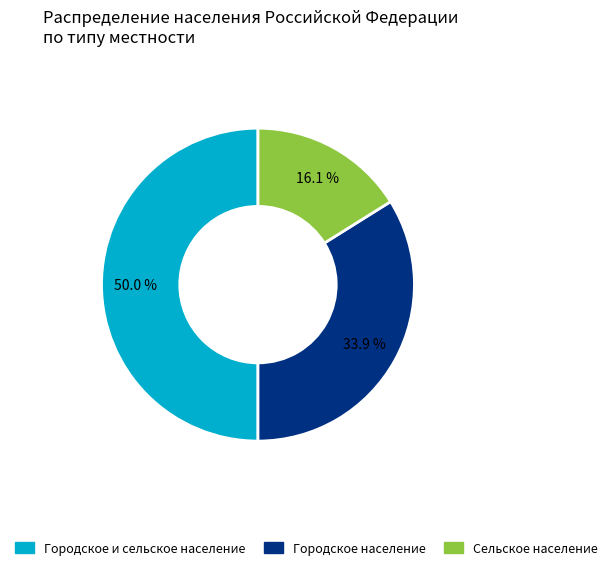

To the nearest percent, what is the average slice percentage?

33%